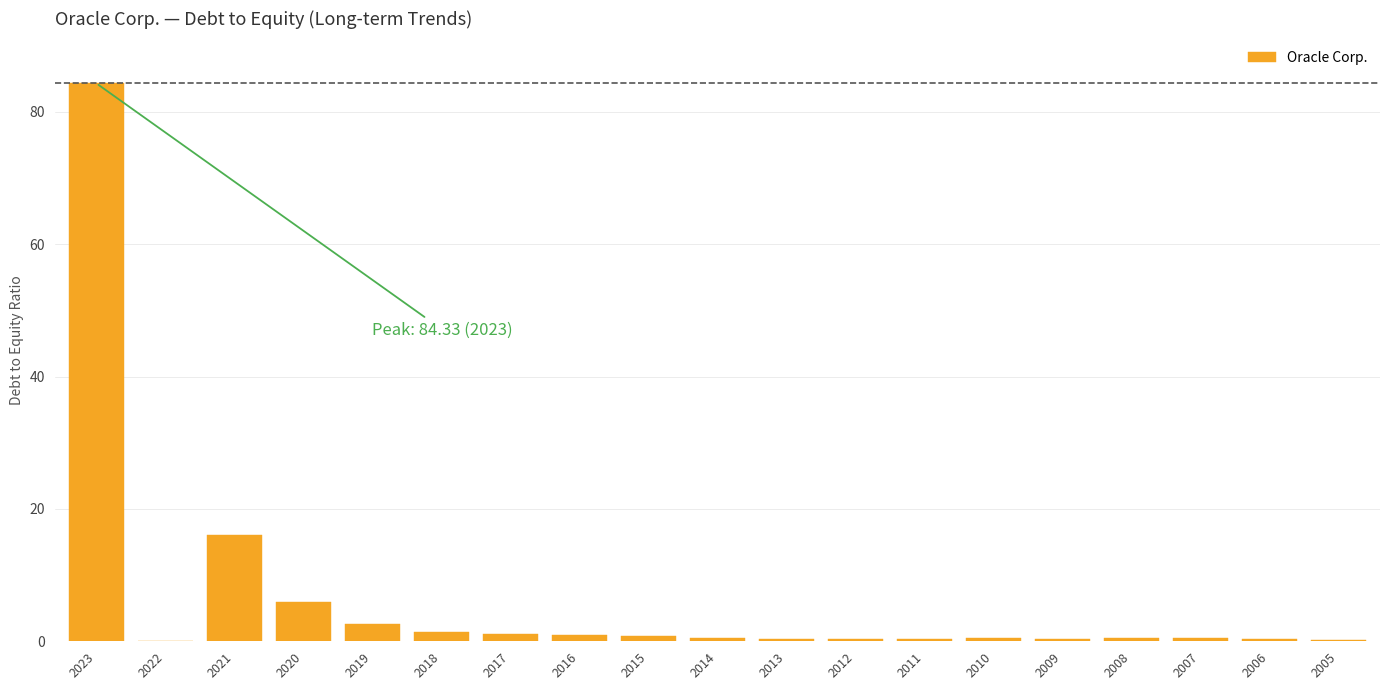

What is the maximum value shown in the chart?

84.3